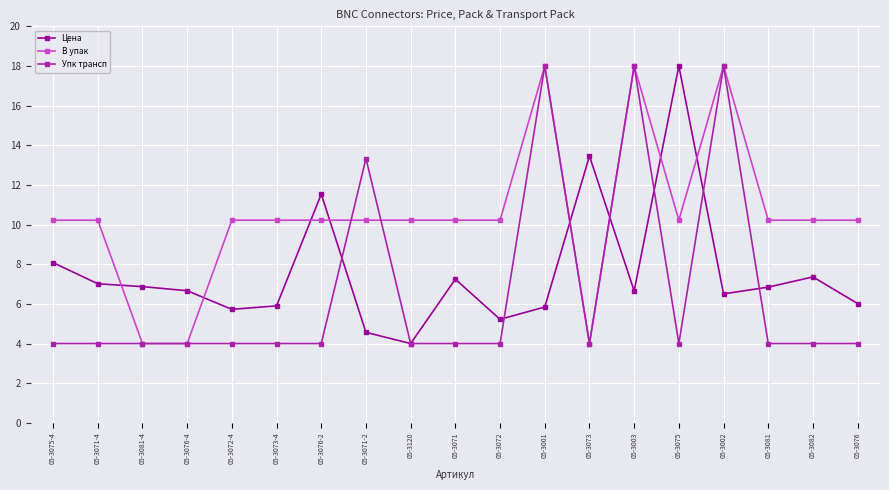

After their last crossing, which series has the higher values: Цена or Упк трансп?

Цена